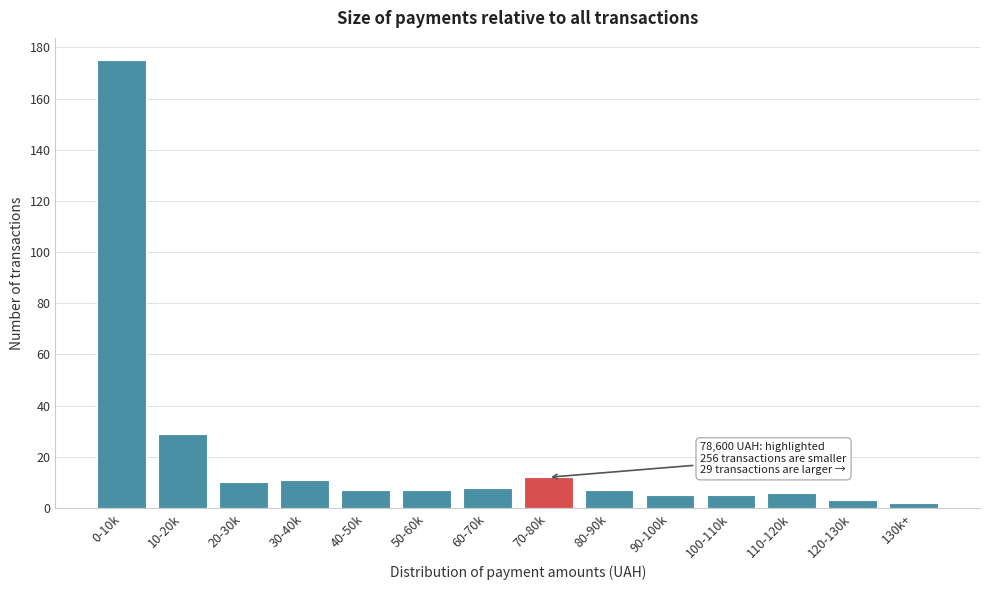

Reading right to left, what are all the values shown in this chart?

130k+=2	120-130k=3	110-120k=6	100-110k=5	90-100k=5	80-90k=7	70-80k=12	60-70k=8	50-60k=7	40-50k=7	30-40k=11	20-30k=10	10-20k=29	0-10k=175